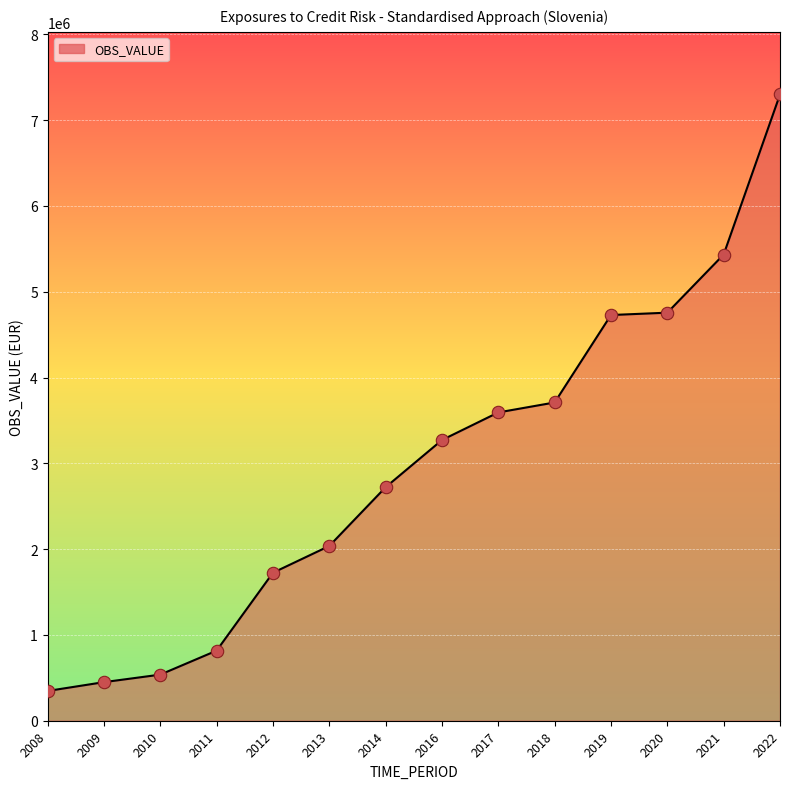

Approximately how many times larger is the value at 2008 compared to 2009?

0.8